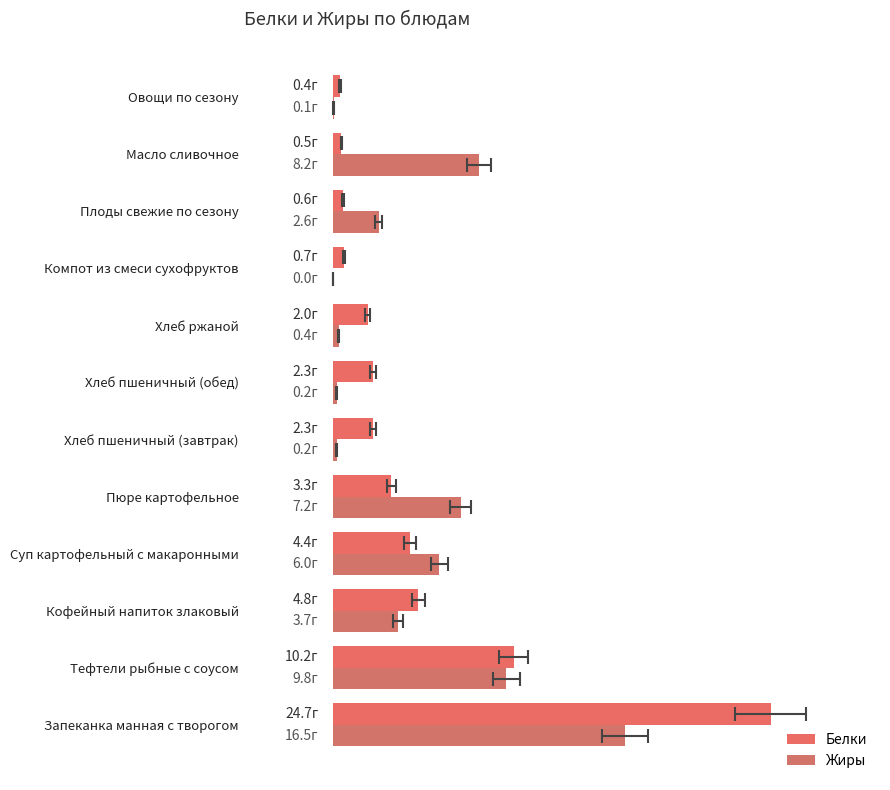

What is the maximum value shown in the chart?

24.7